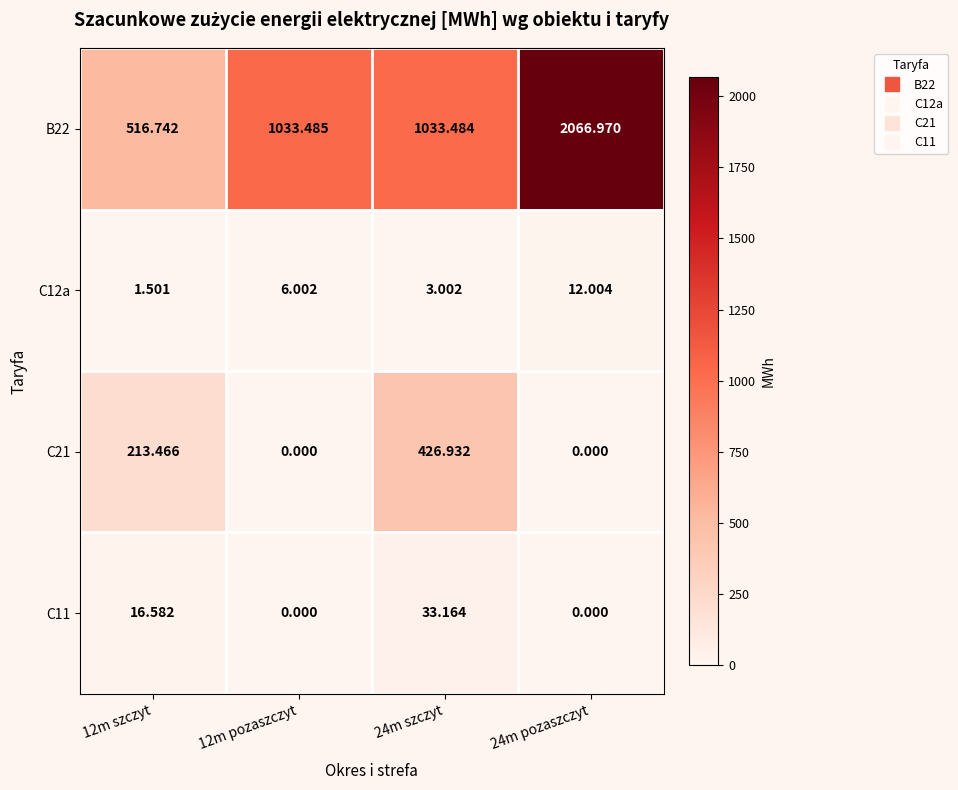

What is the difference between the highest and lowest values at 24m szczyt?

1030.5